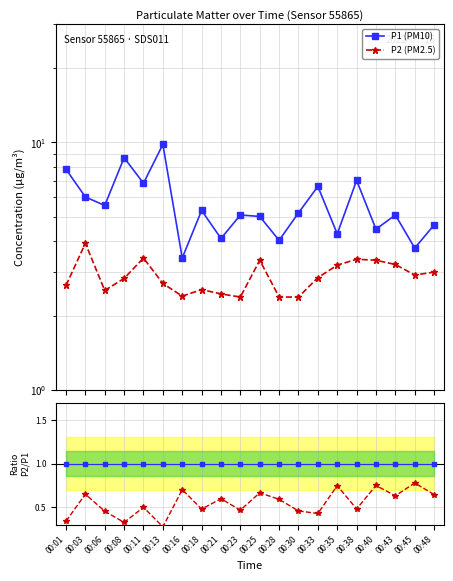

List the series in order of their peak value, highest first.

P1 (PM10), P2 (PM2.5), P1 ref, P2/P1